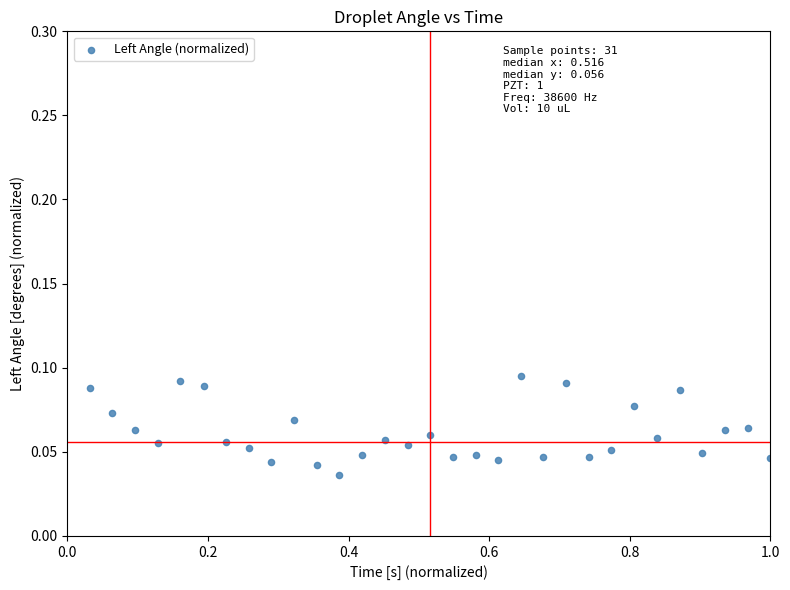

What is the range of X values (max minus min)?

1.0